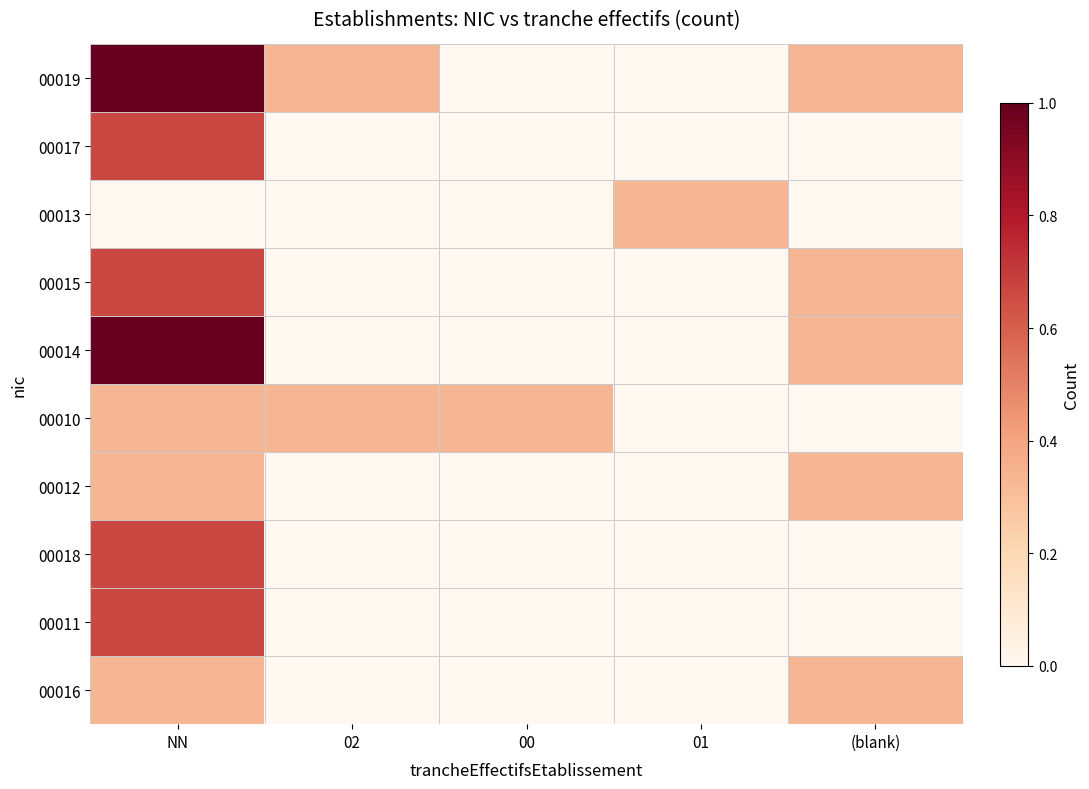

Count the number of data series in this chart.

10